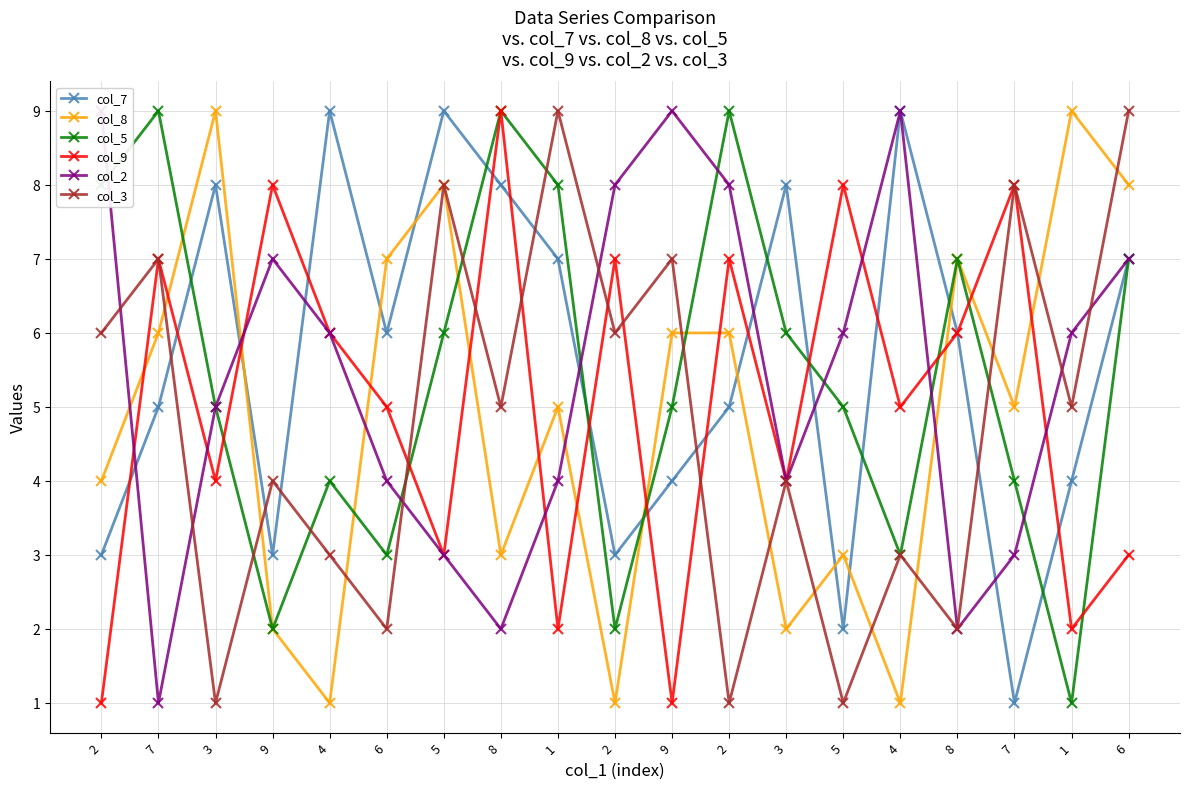

At how many categories does at least one series exceed 6?

19